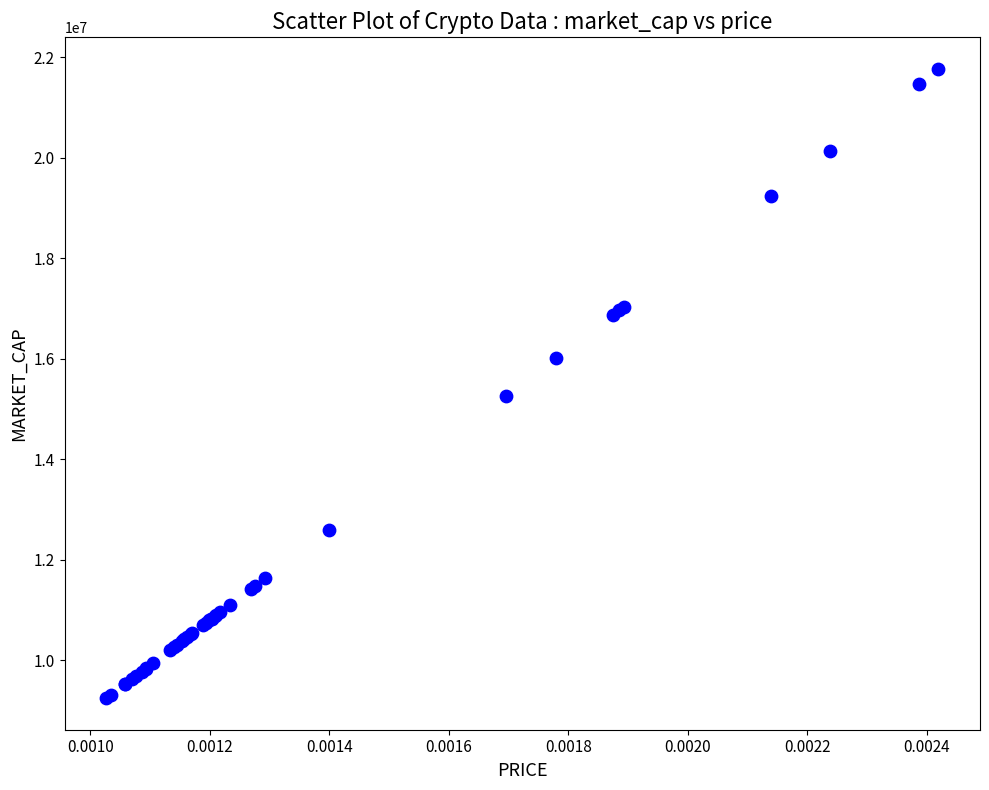

What Y value in the scatter plot is closest to 15506967?

15263632.7